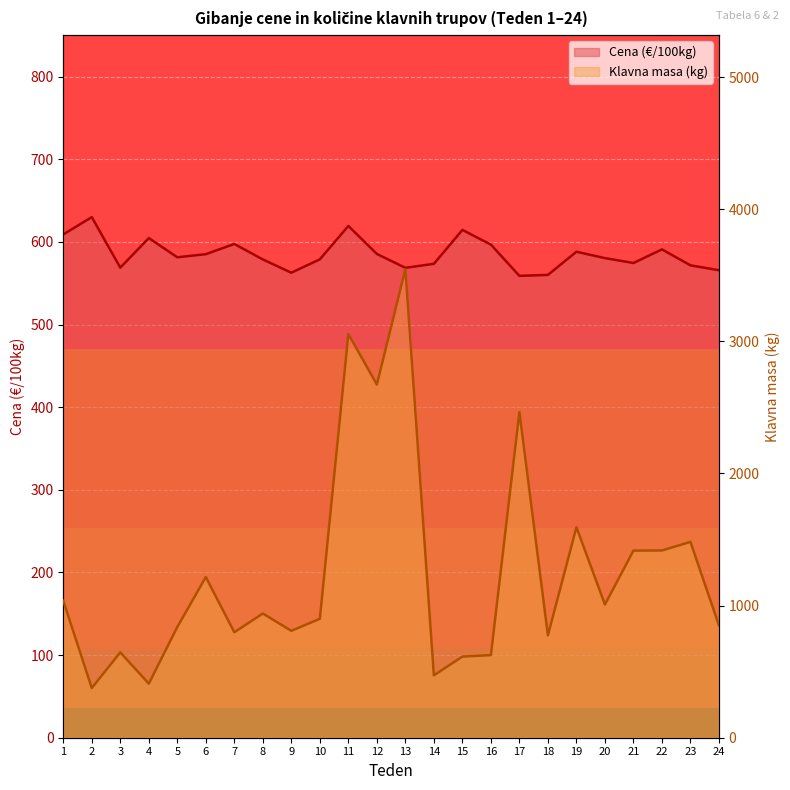

Where is the first local maximum for Cena (€/100kg)?

2